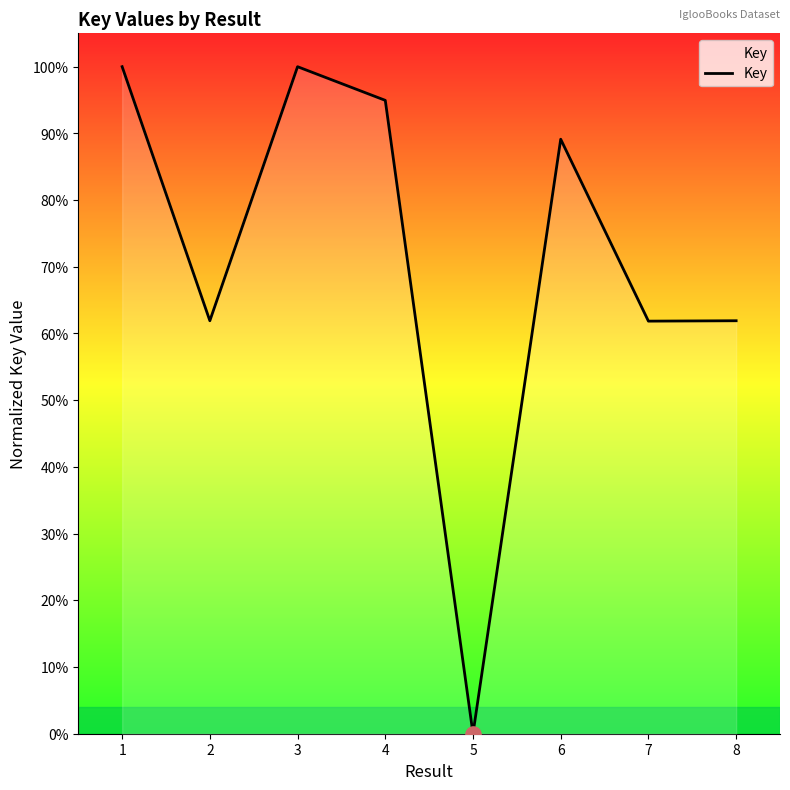

Between 3 and 4, which is larger?

3